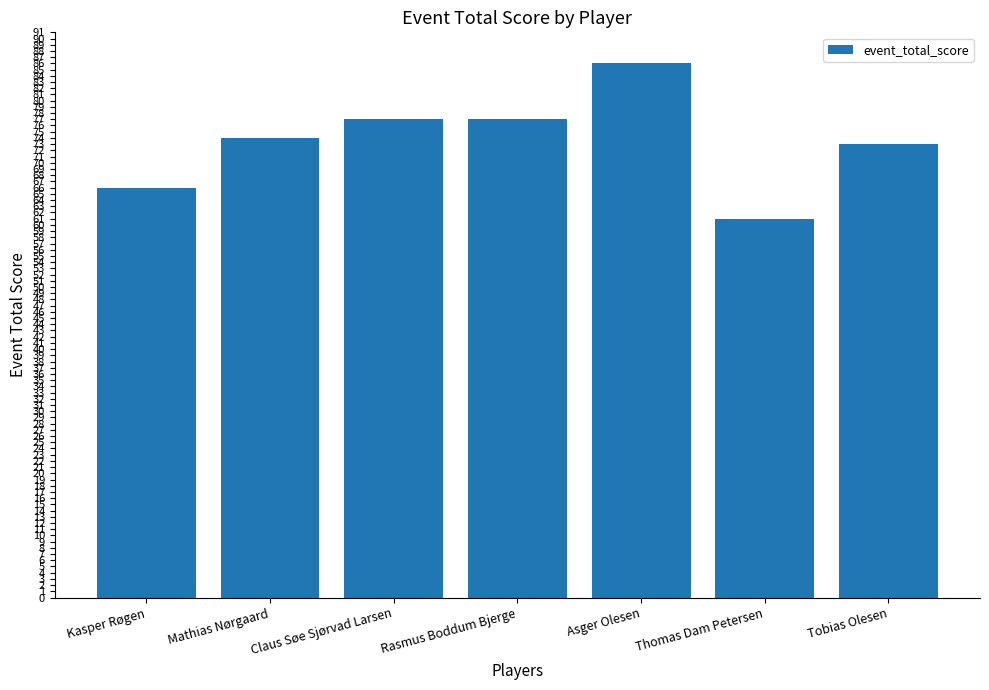

What is the difference between the values at Mathias Nørgaard and Tobias Olesen?

1